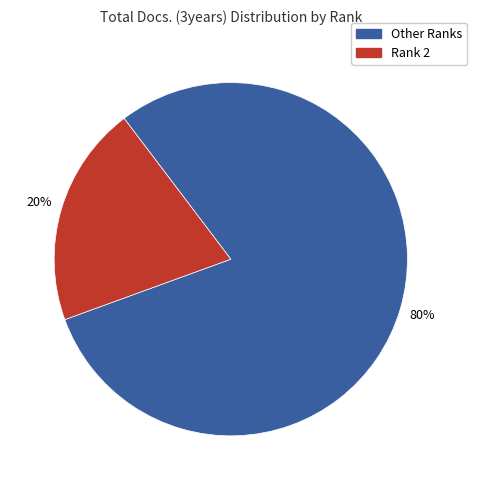

To the nearest percent, what is the difference between the largest and smallest slice percentages?

60%